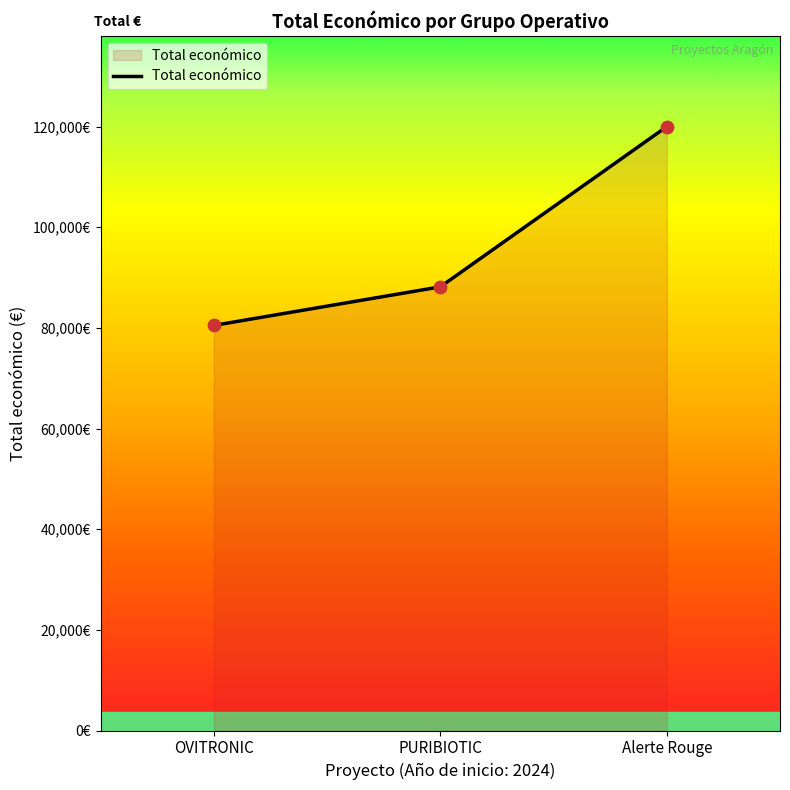

What is the change in value from OVITRONIC to Alerte Rouge?

+39502